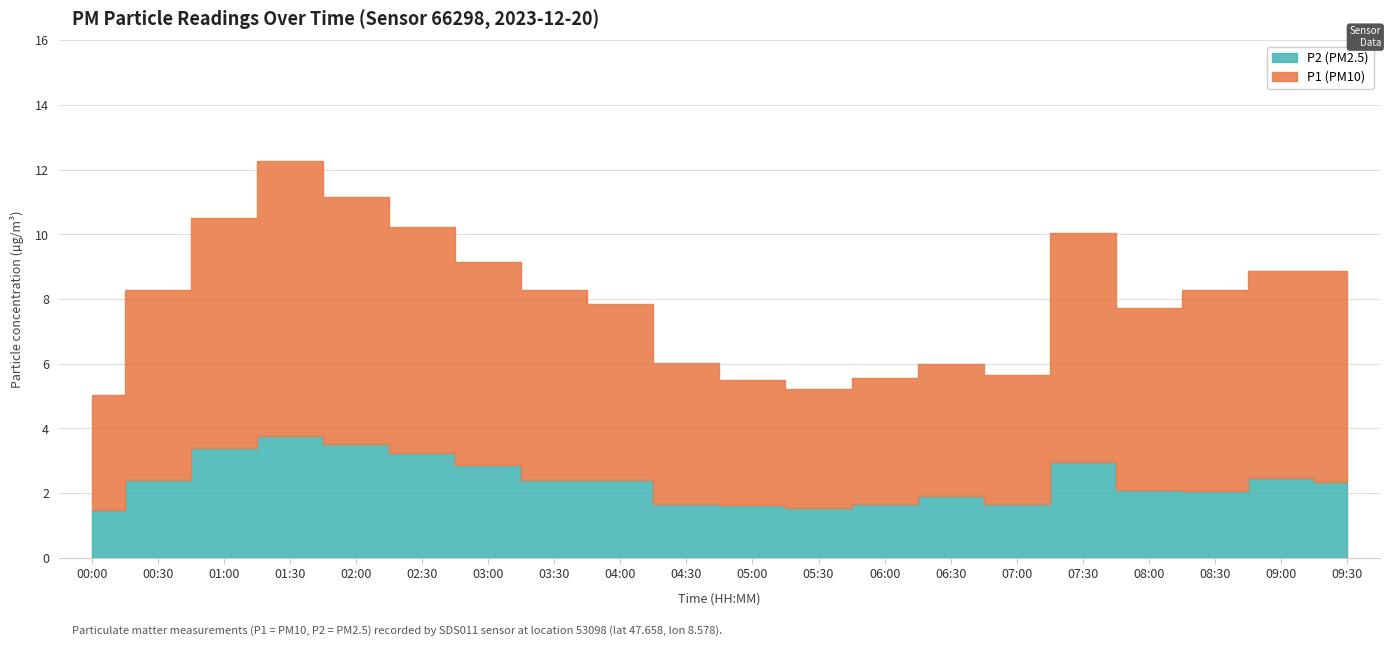

What is the maximum value for P2?

3.8